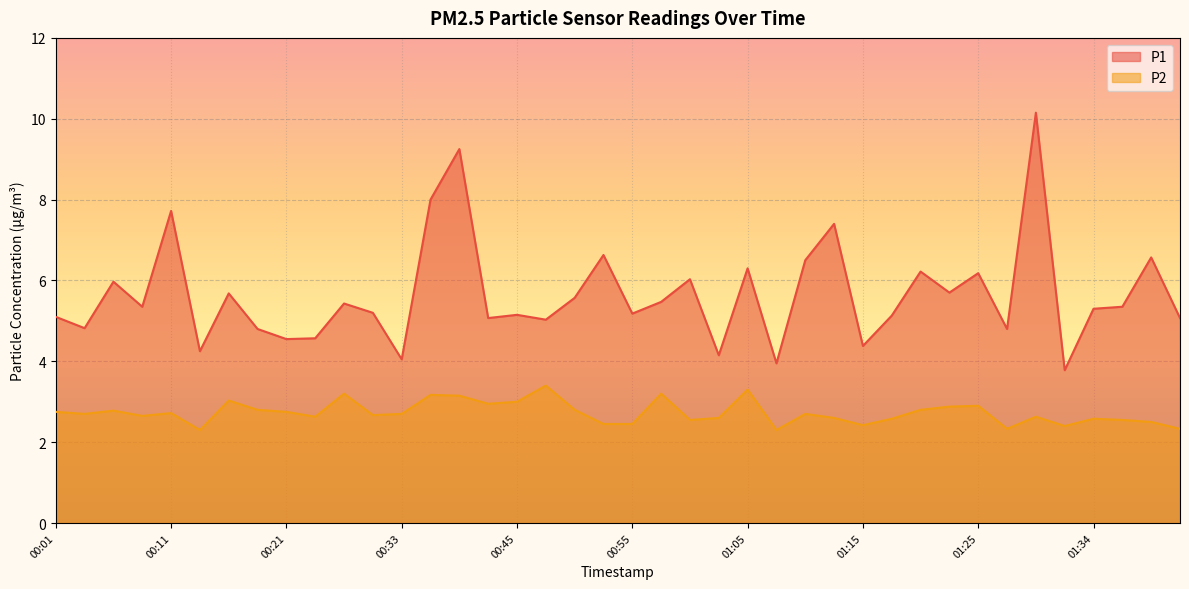

Does the chart display data point markers on the line(s)?

No